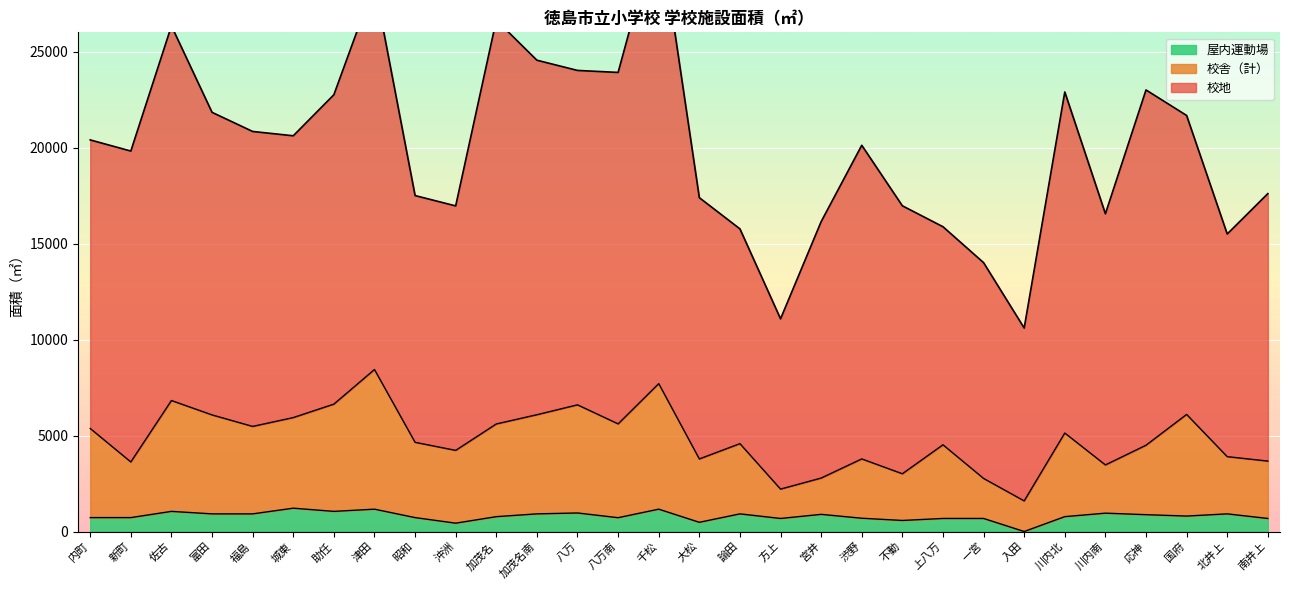

What is the maximum value for 屋内運動場?

1215